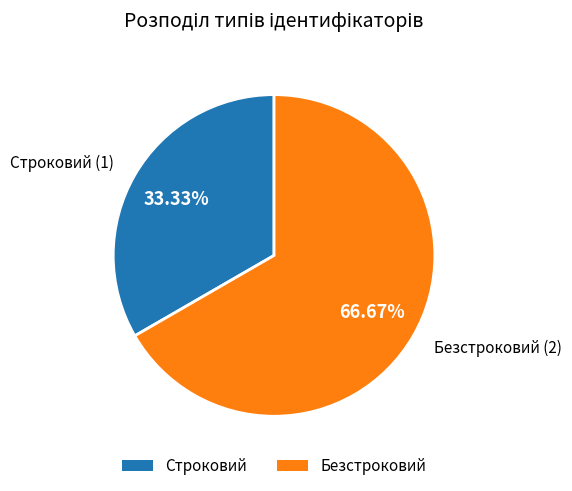

What is the largest slice in the pie chart?

Безстроковий